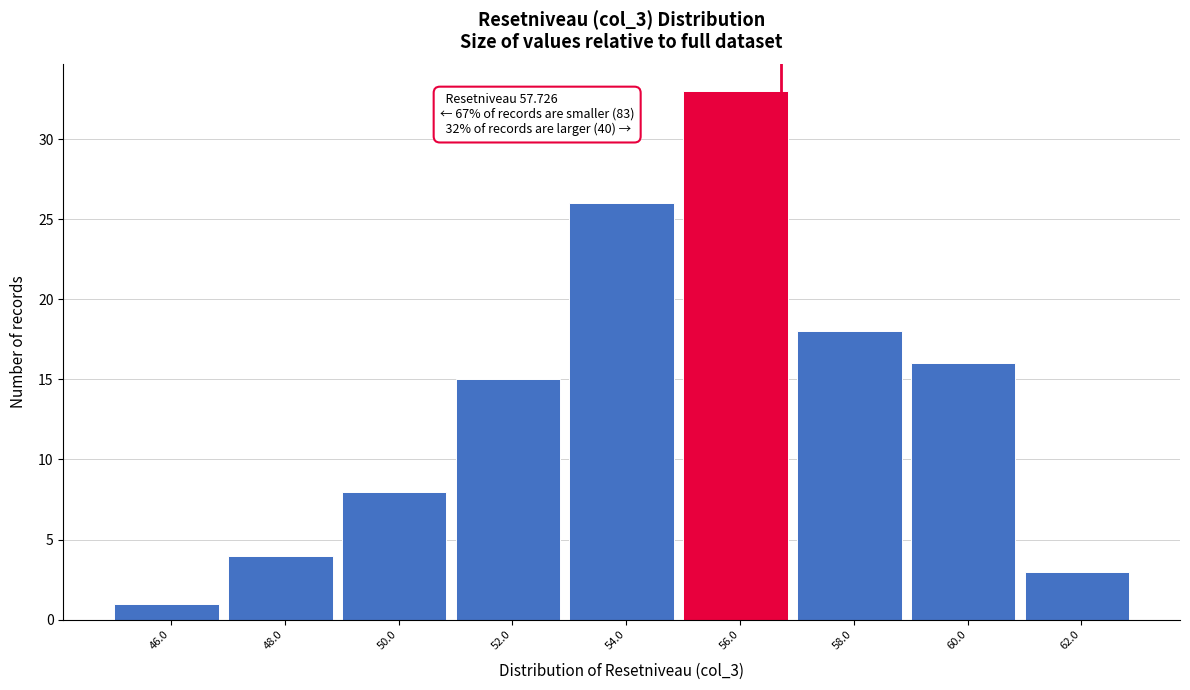

Reading left to right, what are all the values shown in this chart?

46.0=1	48.0=4	50.0=8	52.0=15	54.0=26	56.0=33	58.0=18	60.0=16	62.0=3